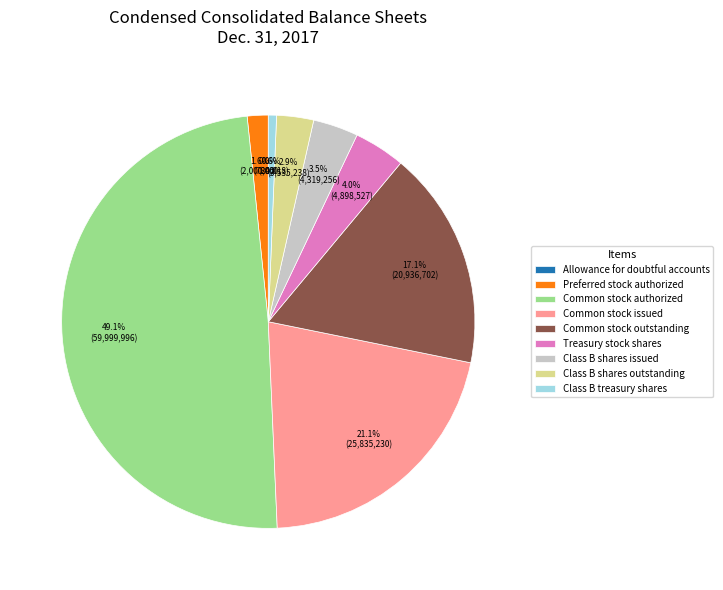

Is Common stock issued the majority of the pie?

No